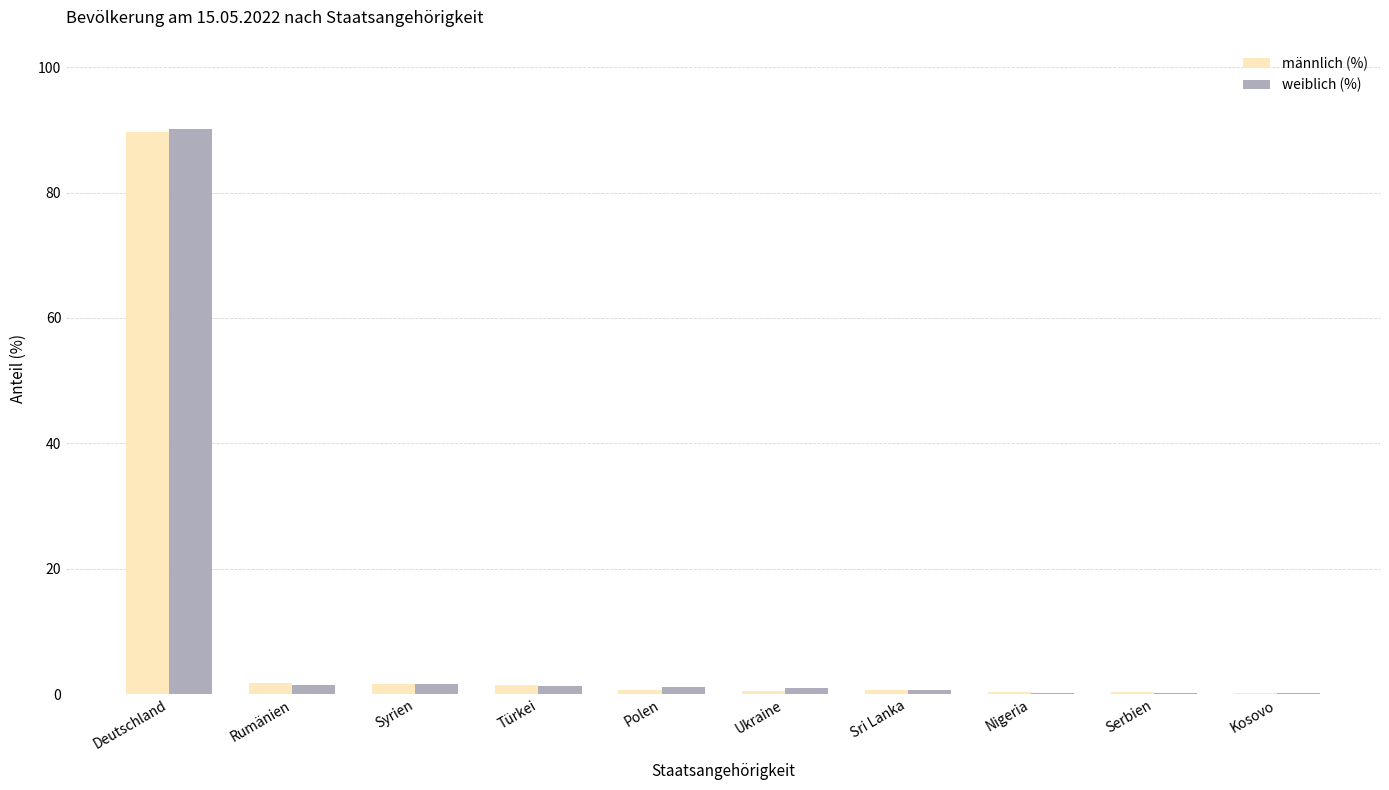

What is the approximate value of männlich (%) at Kosovo?

0.2